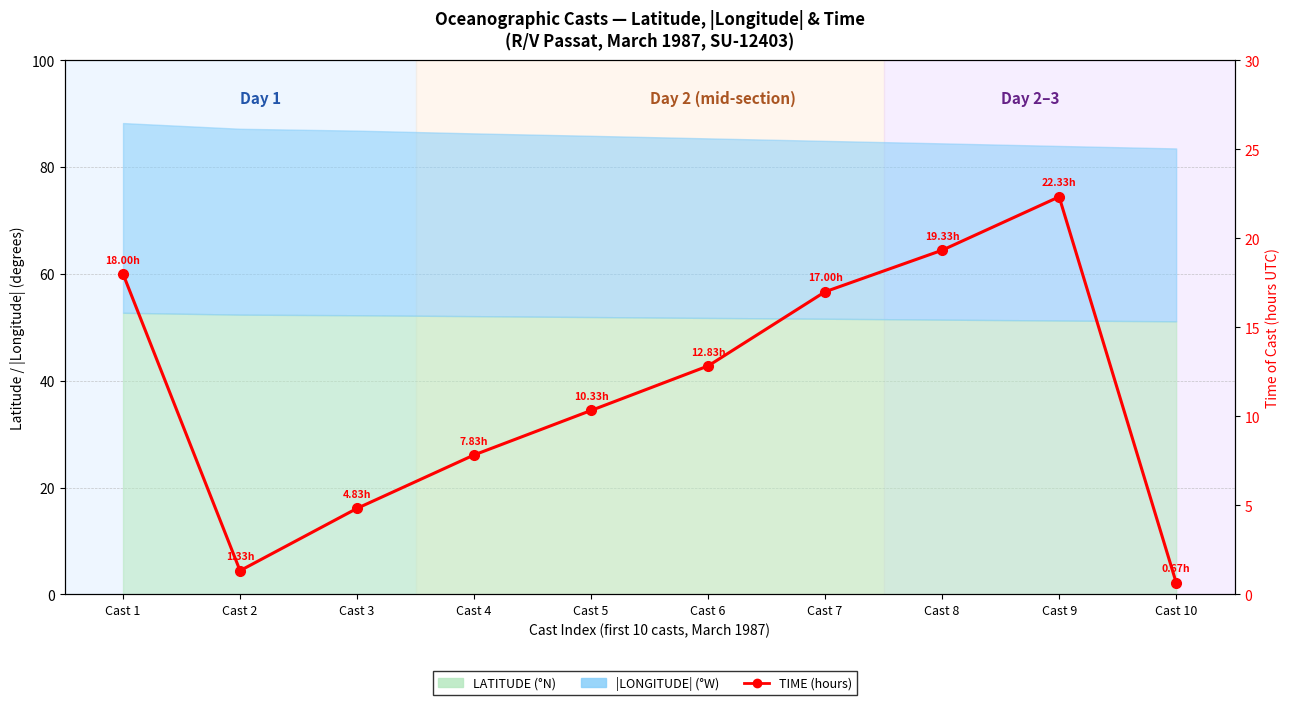

What is the change in value from Cast 1 to Cast 3?

-13.2